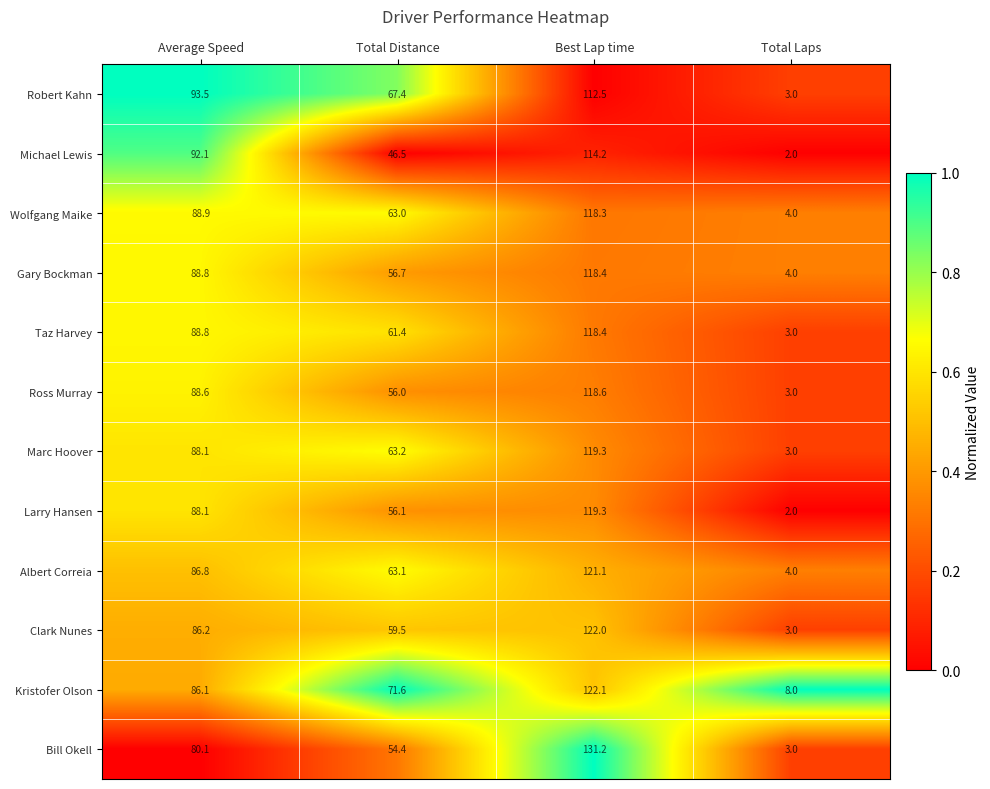

Count the number of data series in this chart.

12